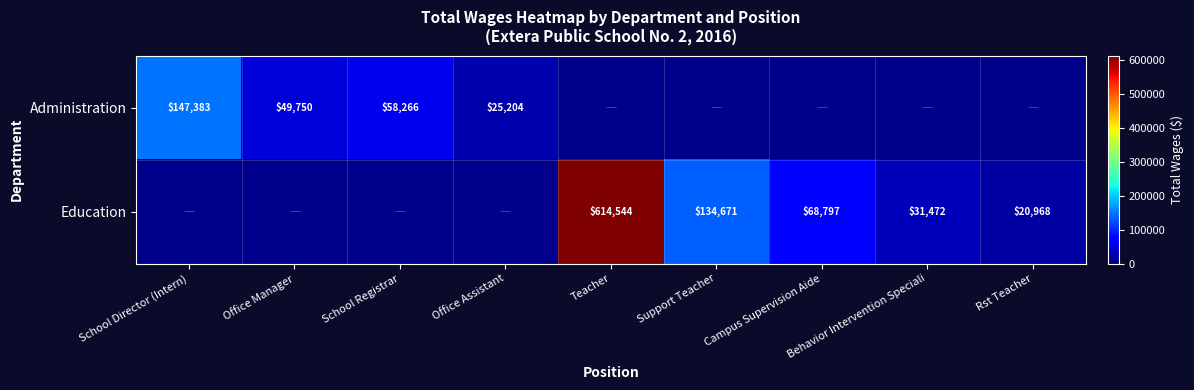

The value of Education at Campus Supervision Aide is 118718. True or false?

False